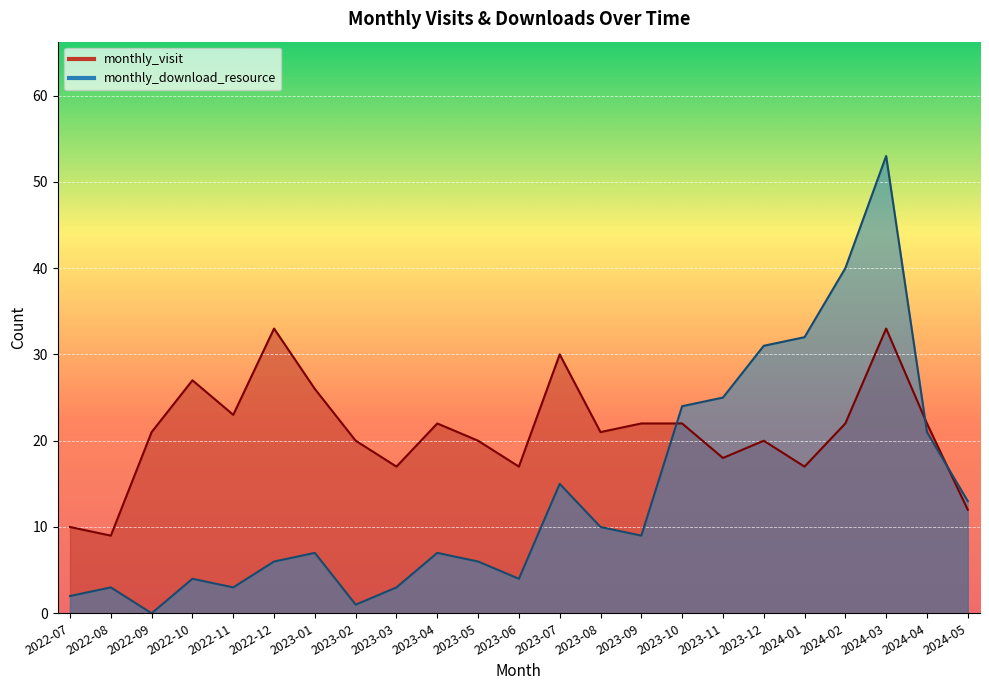

What is the approximate value of monthly_visit at 2023-08?

21